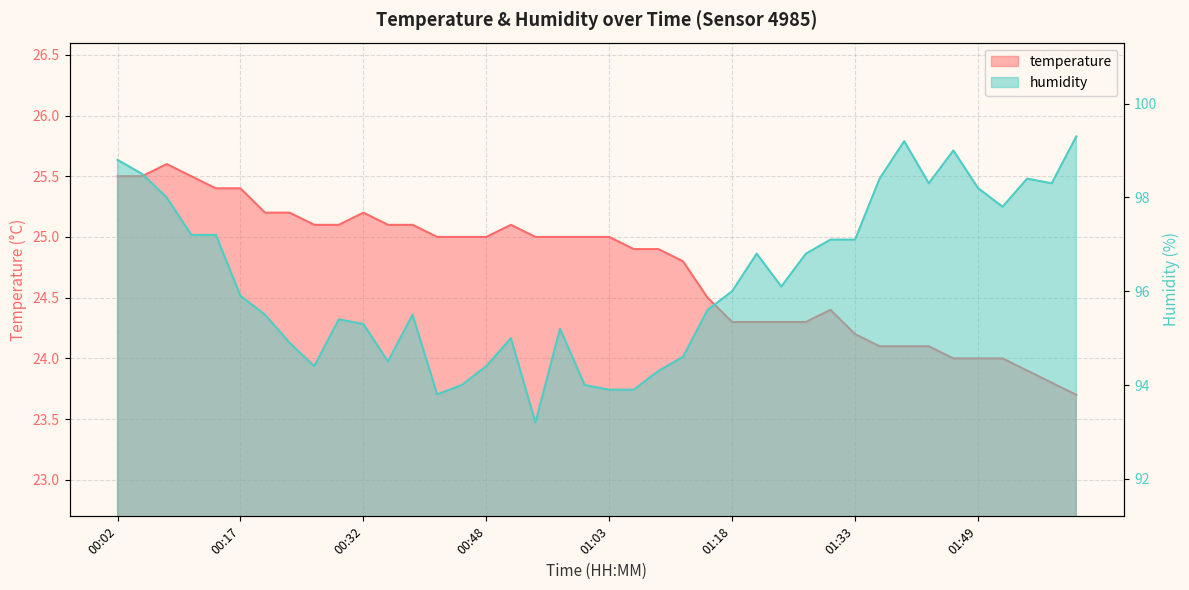

True or false: temperature has more than 2 interior local peaks.

True